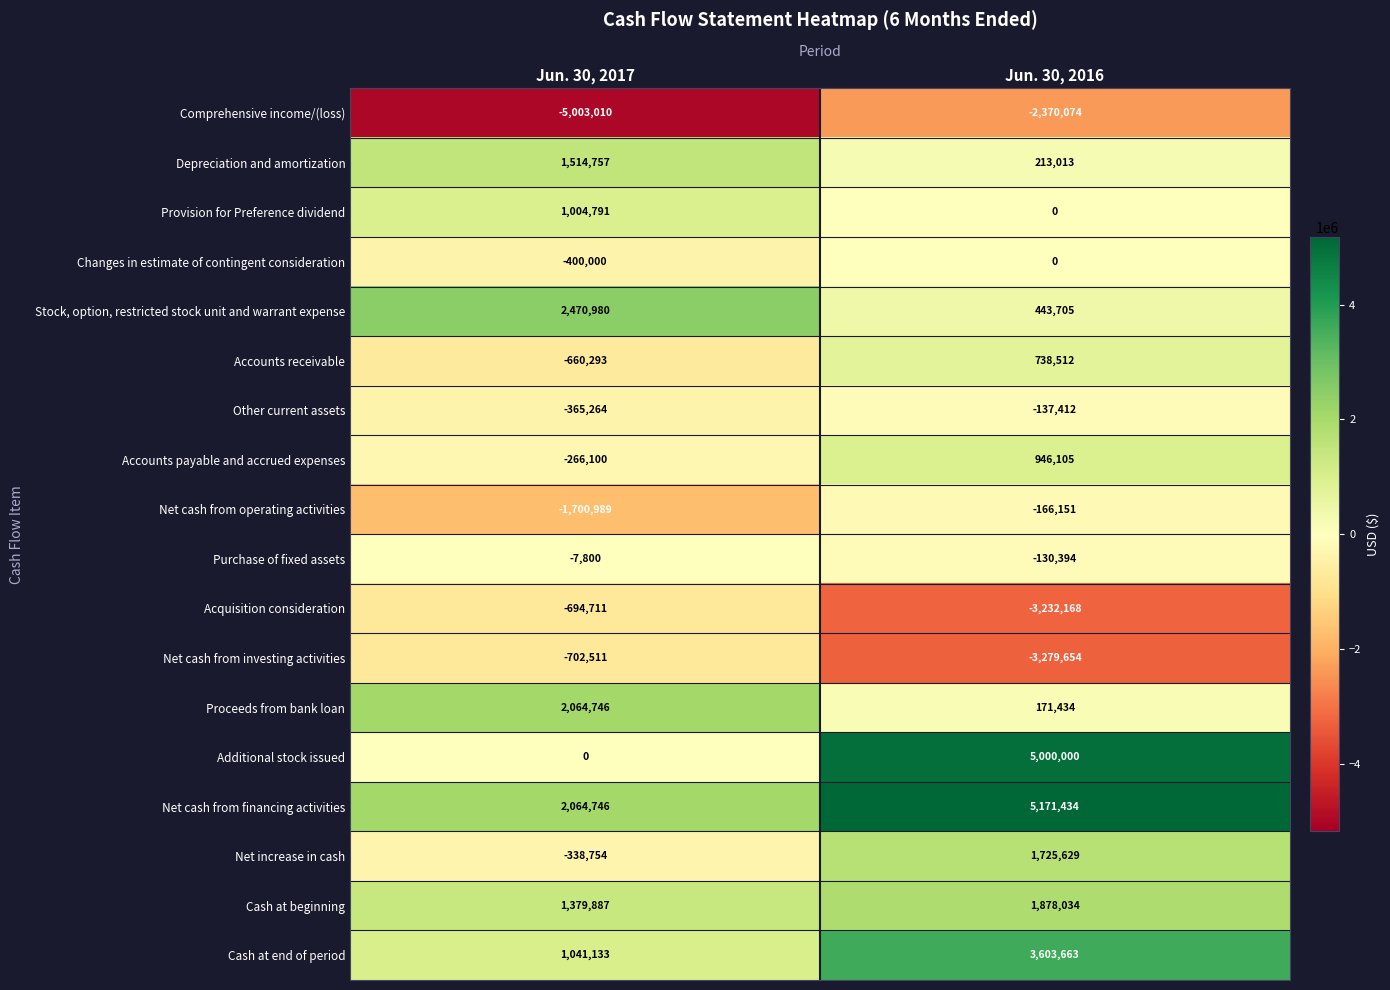

Between Jun. 30, 2017 and Jun. 30, 2016, which series saw the biggest shift?

Additional stock issued